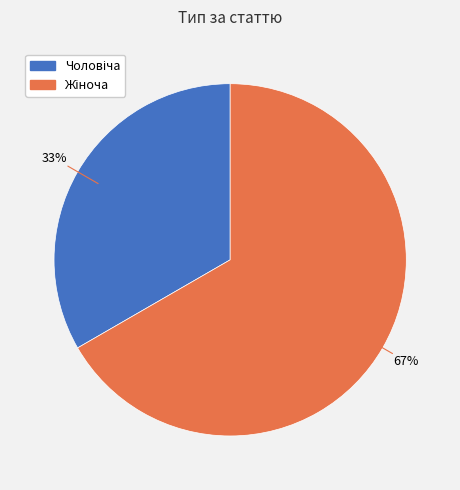

Does any single category account for the majority?

Yes